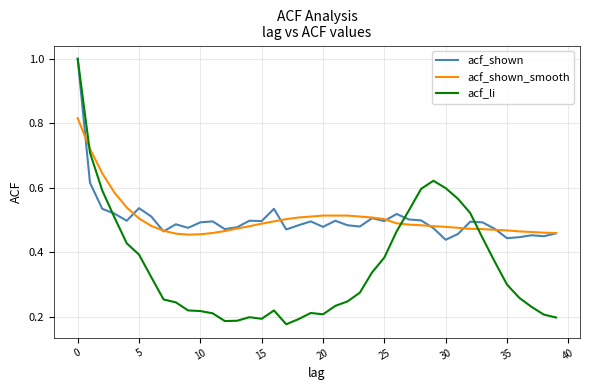

Which series has the widest spread of values?

acf_li